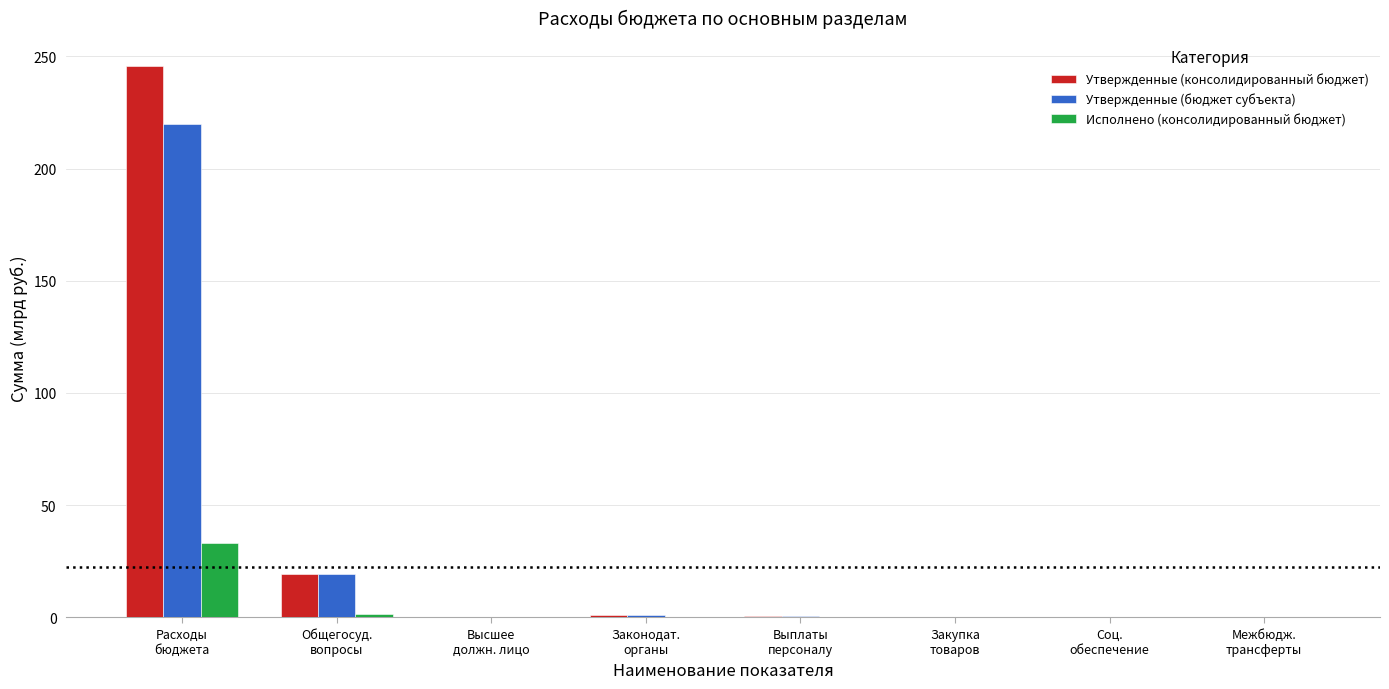

What is the highest value of the Утвержденные (консолидированный бюджет) series?

245.9